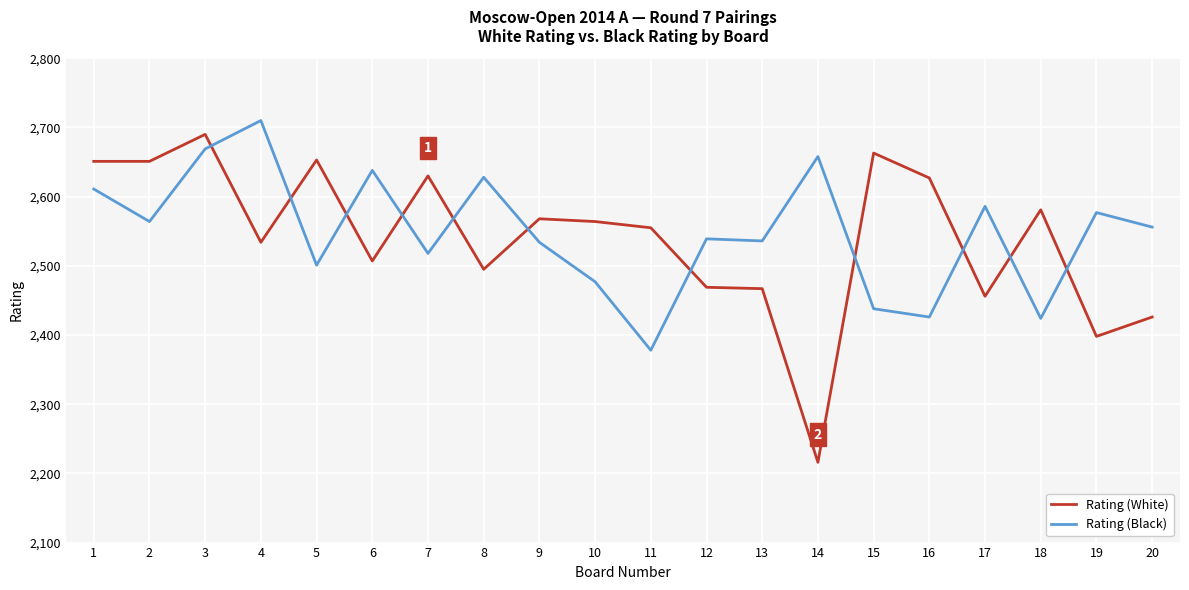

The value of Rating (Black) at 12 is 2539. True or false?

True